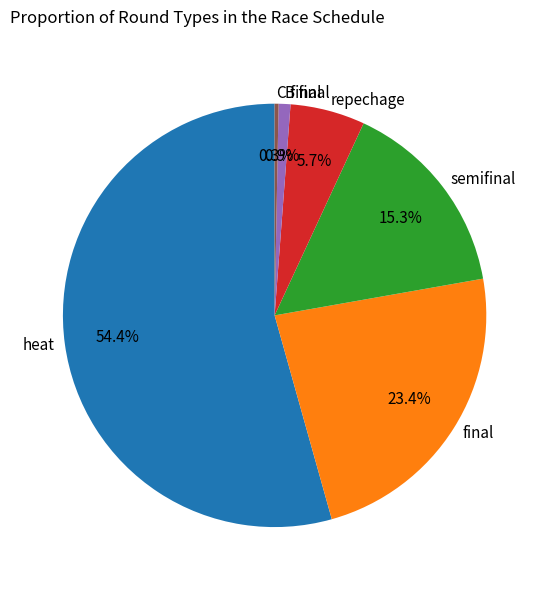

What percentage do semifinal and B final together represent?

16.2%